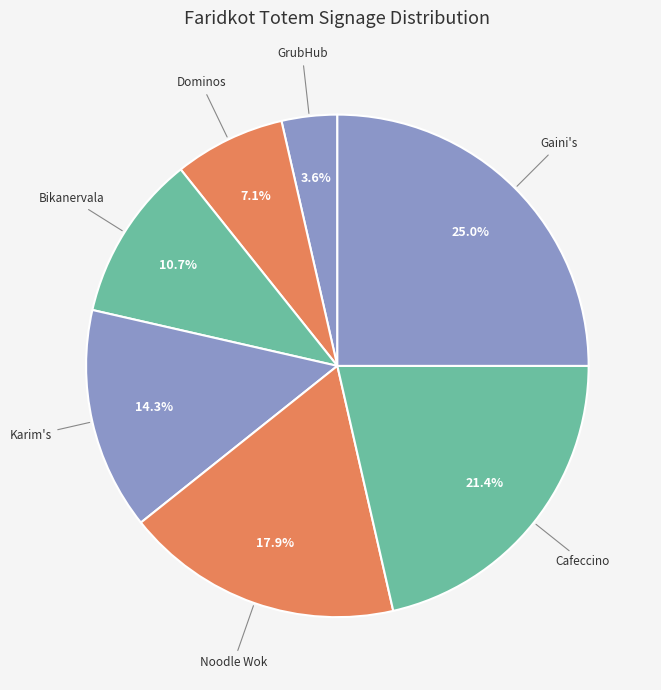

Count the number of slices in the pie.

7